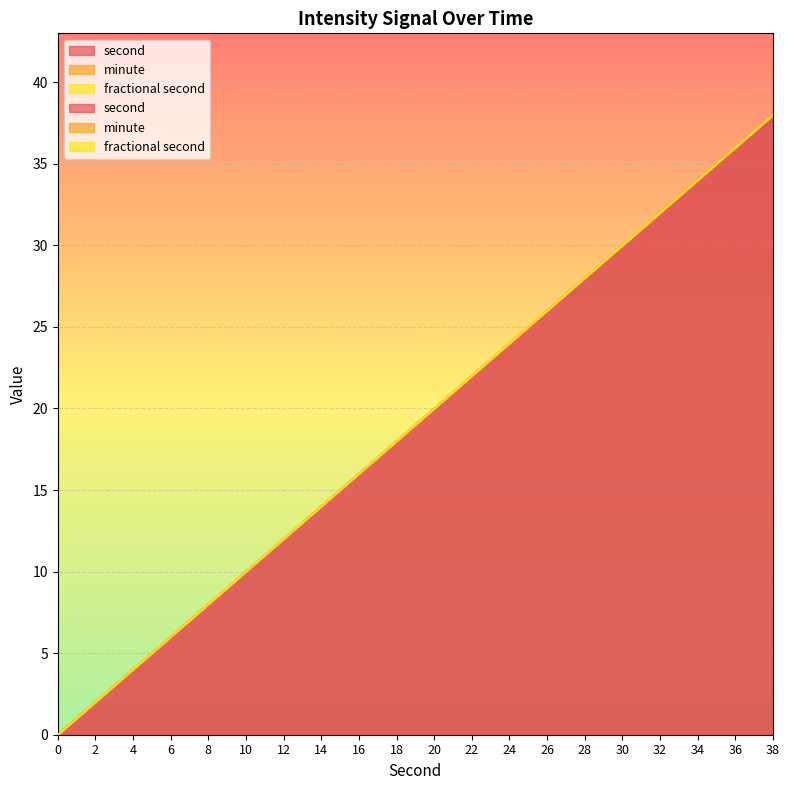

Between 12 and 30, which series saw the biggest shift?

second